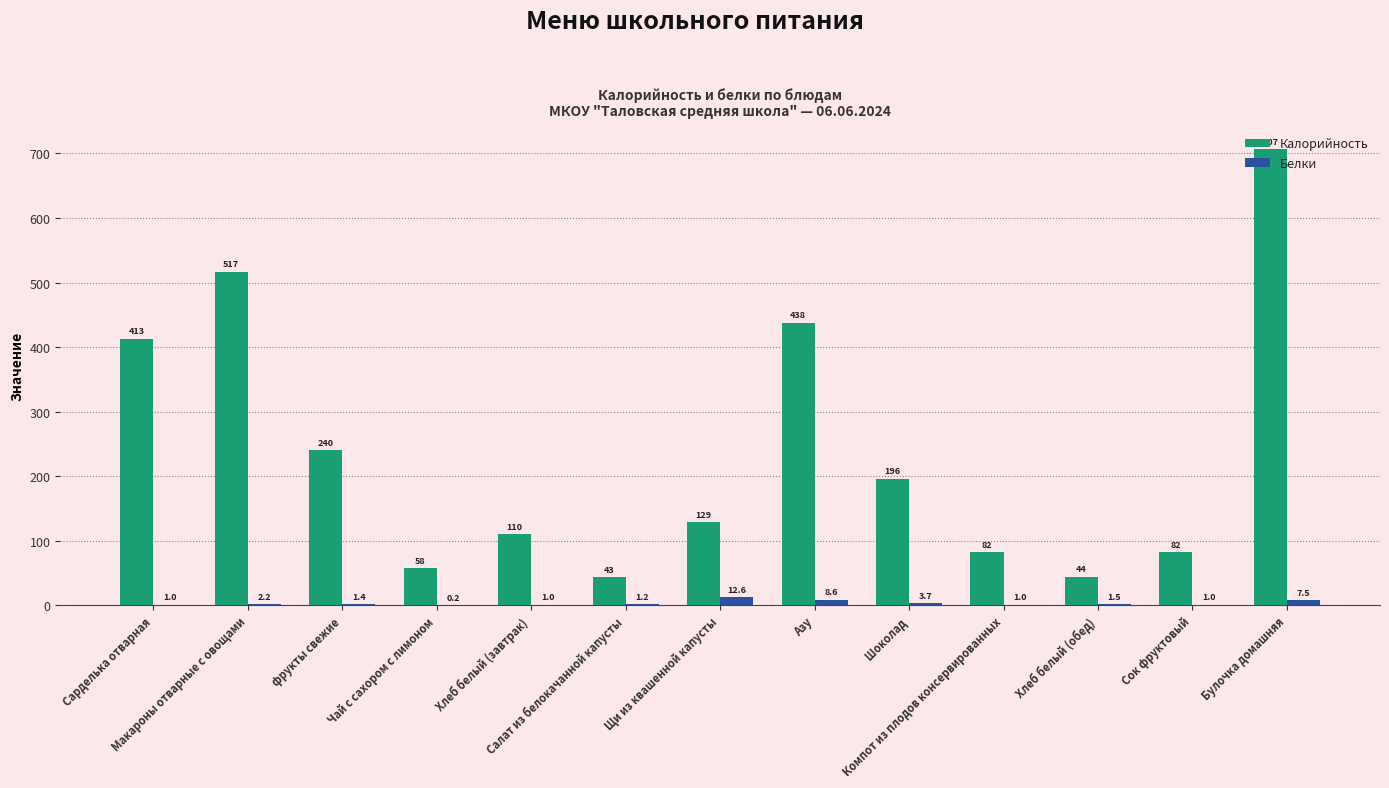

What is the sum of the Белки values at Компот из плодов консервированных and фрукты свежие?

2.4